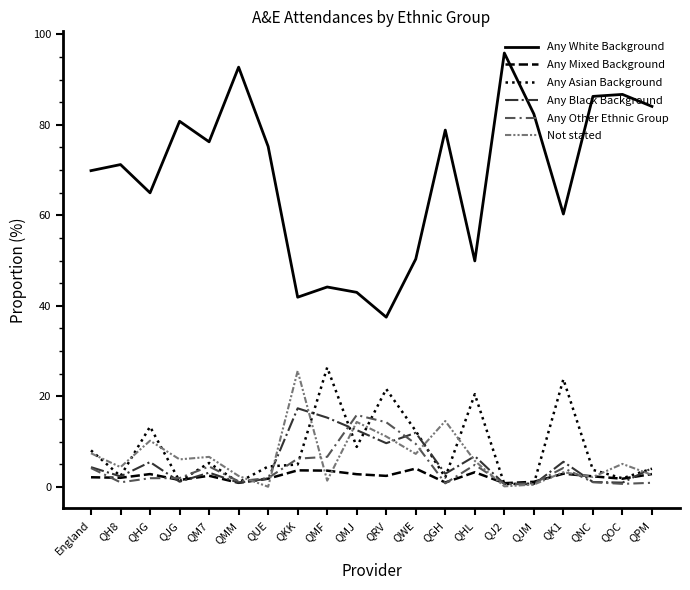

Does the chart have visible grid lines?

No